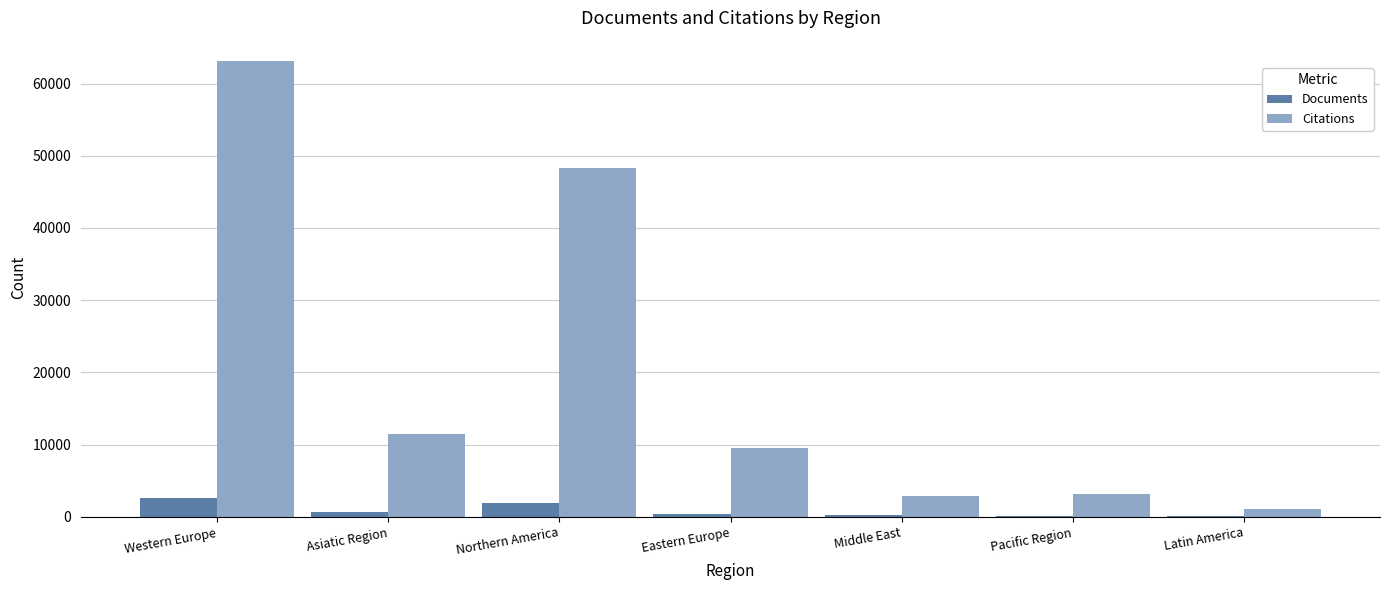

What is the total value across all series at Northern America?

50306